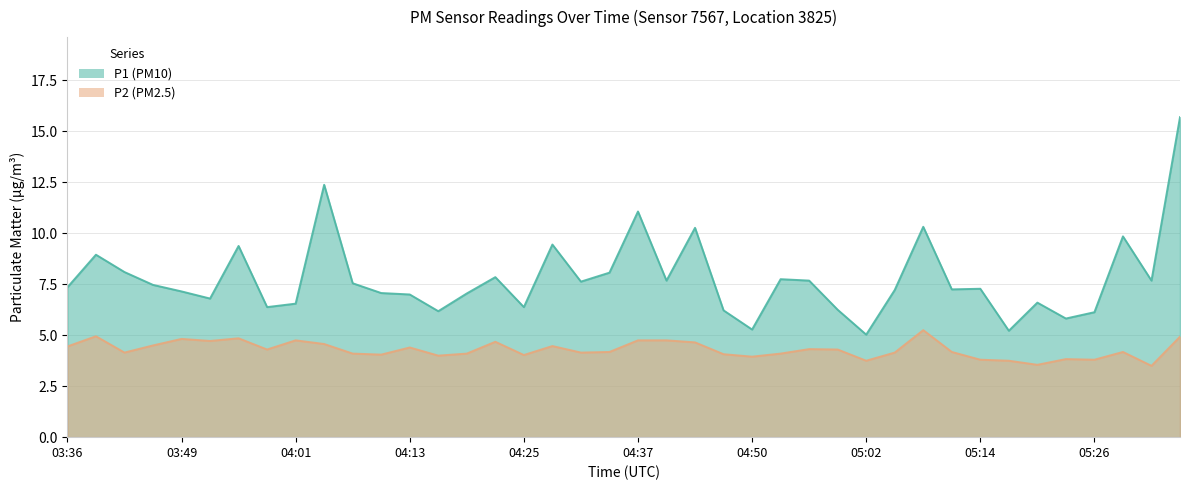

True or false: P2 has more than 0 interior local peaks.

True